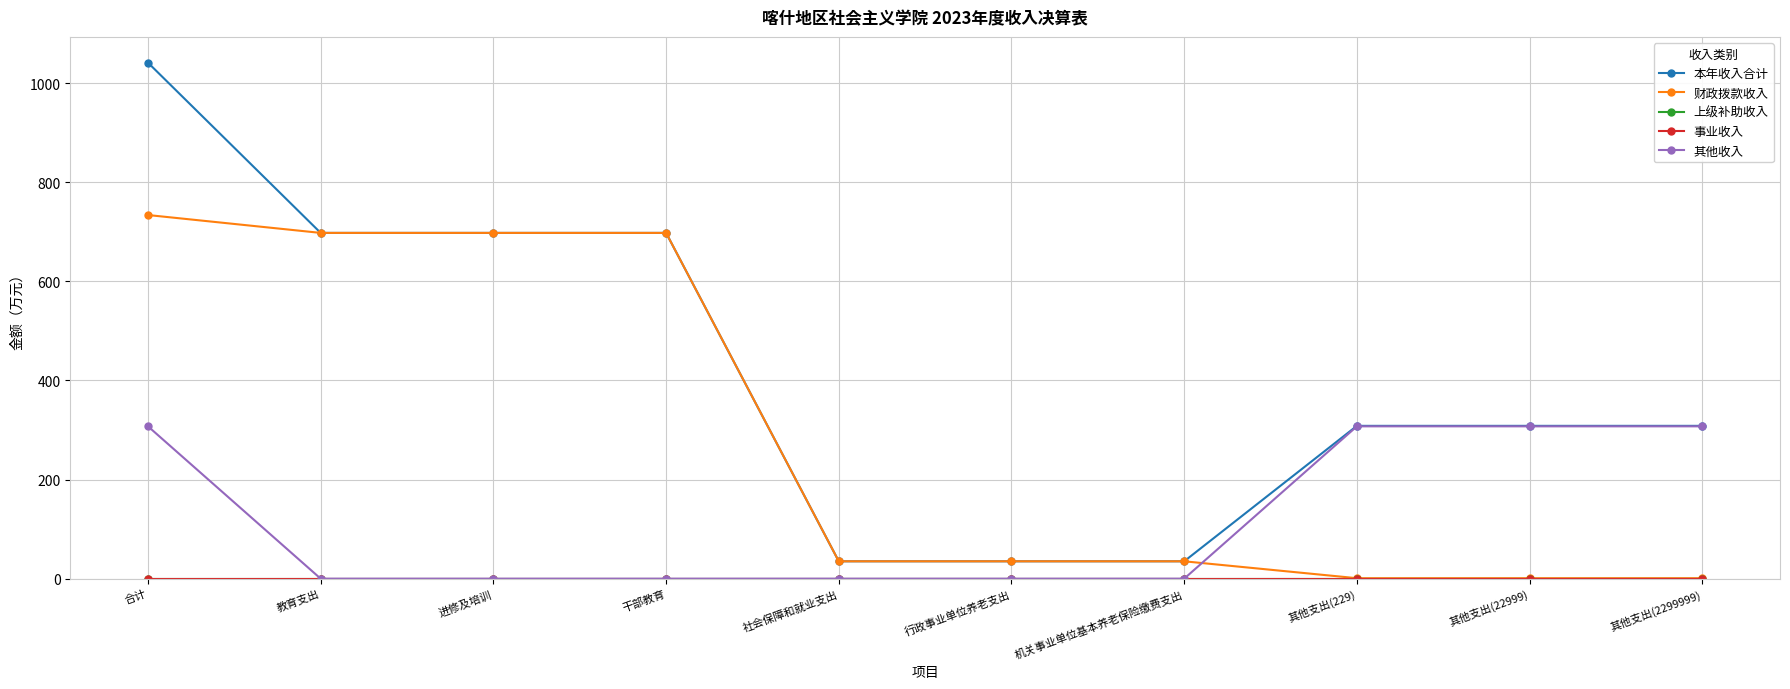

Does the chart display data point markers on the line(s)?

Yes